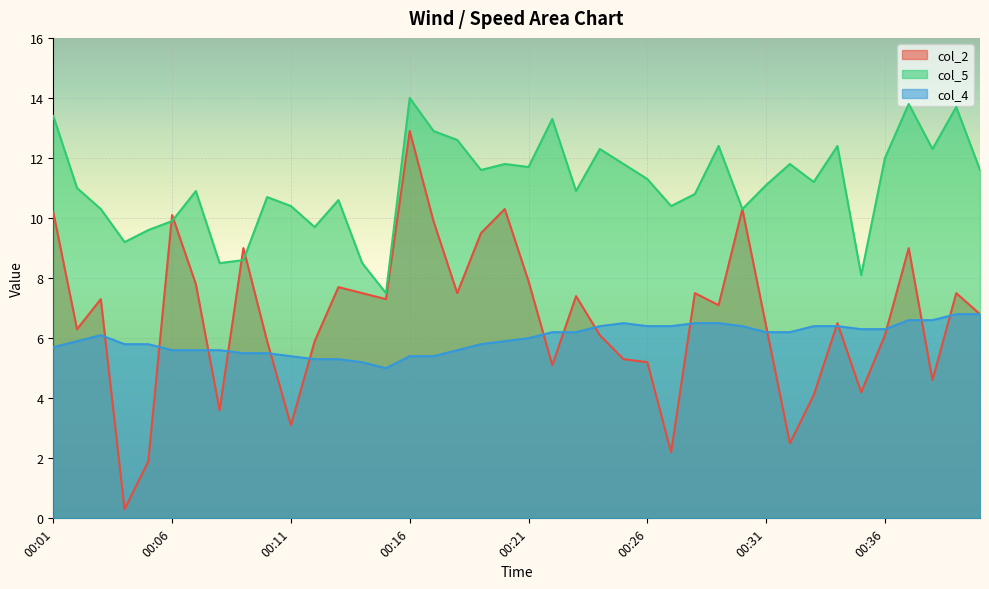

At which category does the chart reach its minimum across all series?

00:04